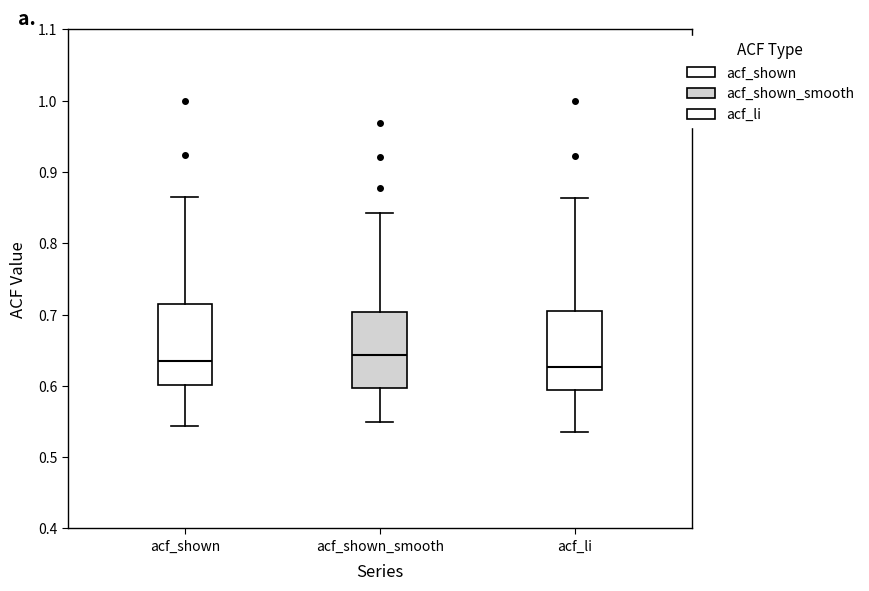

Reading left to right, transcribe this box plot: for each box, give where its median line is, the range the box spans, and where its two whiskers end, as read against the y-axis. The values are not printed on the chart, so give them approximately, as read against the axis.

acf_shown: median 0.64, box 0.60 to 0.71, whiskers 0.54 to 0.87
acf_shown_smooth: median 0.64, box 0.60 to 0.70, whiskers 0.55 to 0.84
acf_li: median 0.63, box 0.59 to 0.70, whiskers 0.54 to 0.86